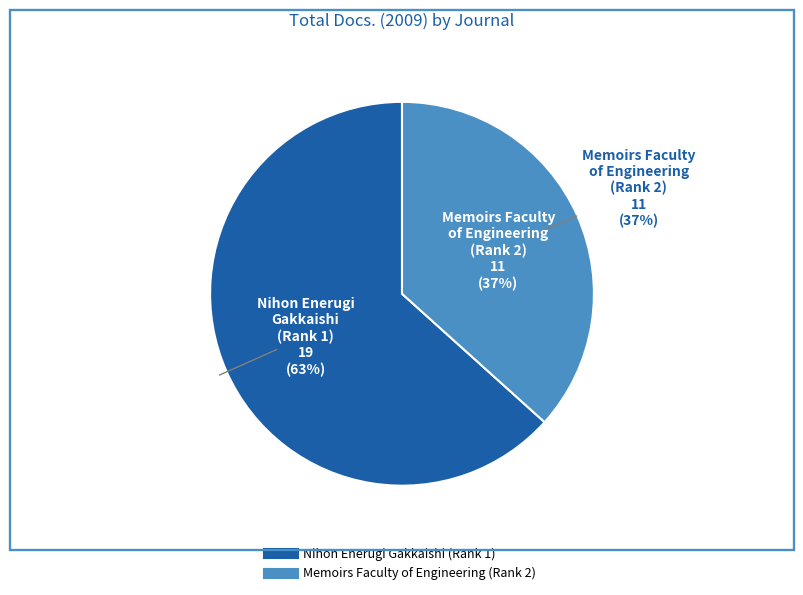

What is the change in value from Nihon Enerugi Gakkaishi (Rank 1) to Memoirs of the Faculty of Engineering (Rank 2)?

-8